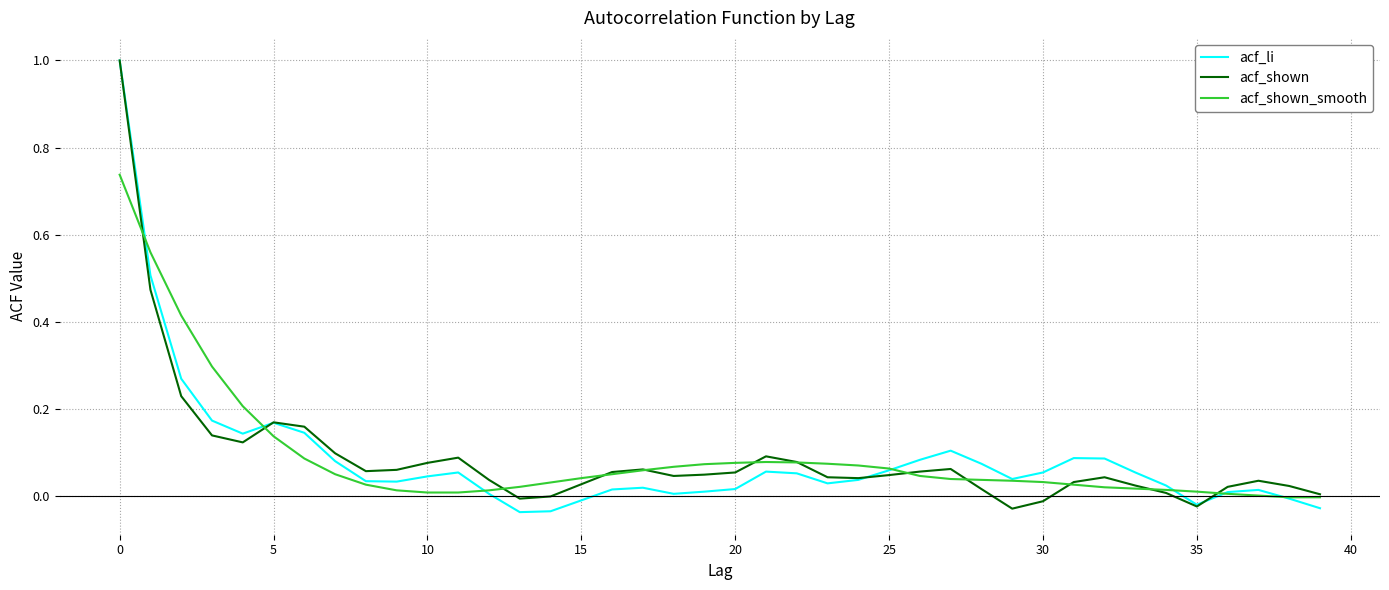

At how many categories does at least one series exceed 0?

40